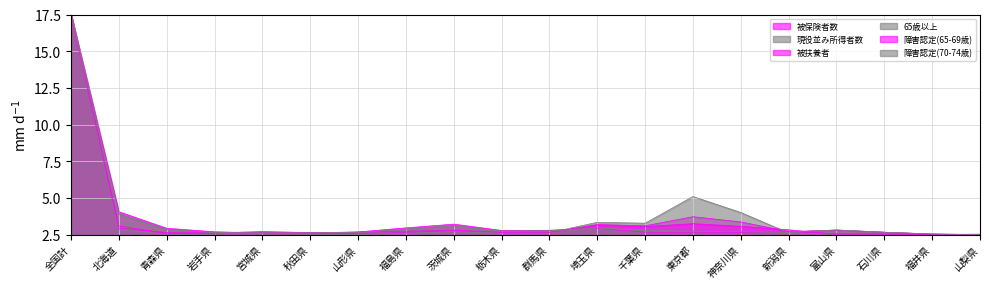

How many series are shown in this chart?

6